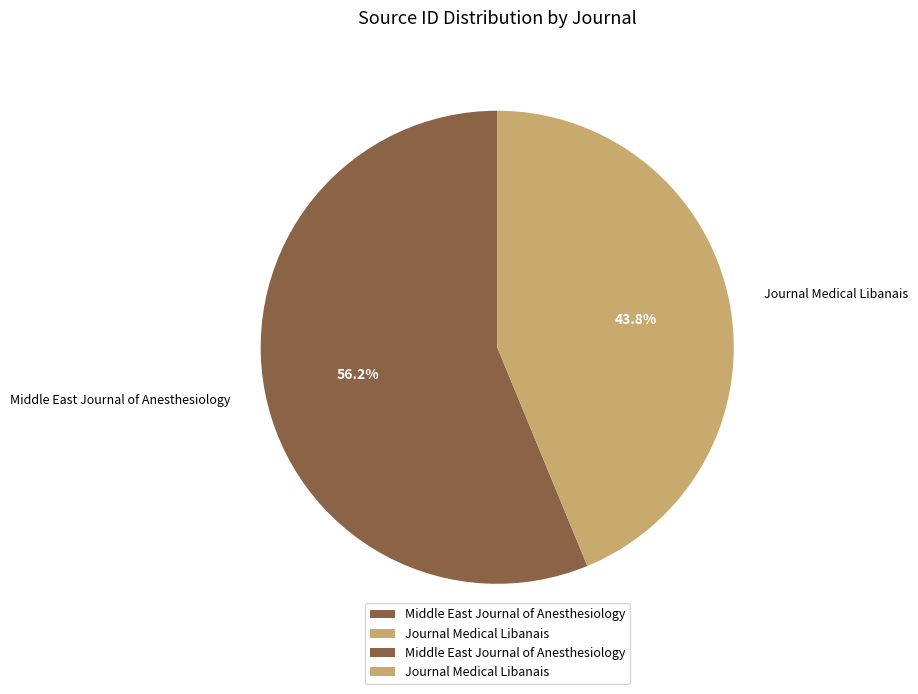

Is it true that Middle East Journal of Anesthesiology is 56% of the pie?

True